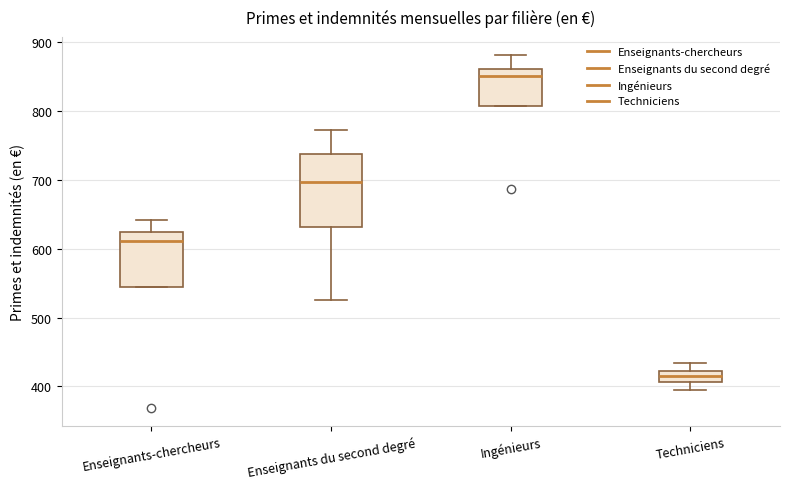

Comparing the boxes themselves (not the whiskers), which one is the tallest?

Enseignants du second degré